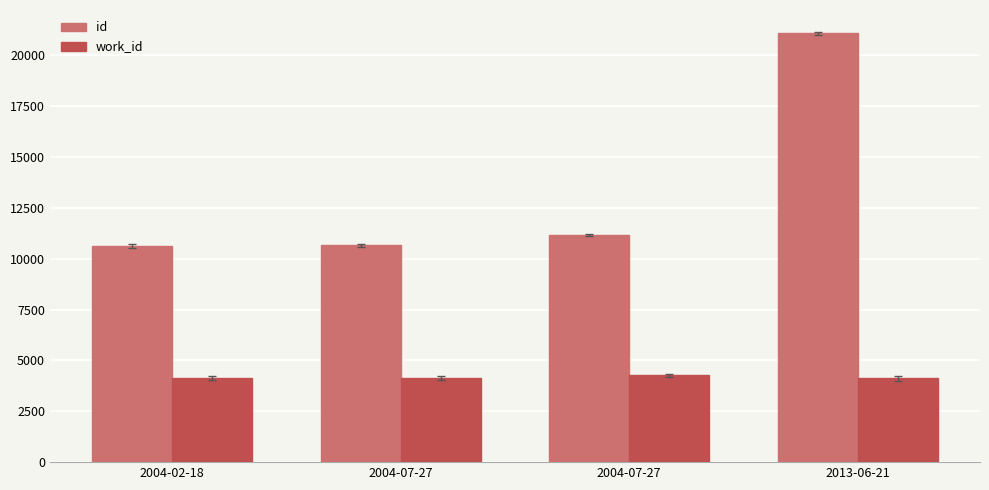

Reading right to left, list all the values displayed in this chart.

id: 21075	11171	10648	10637
work_id: 4111	4274	4141	4138